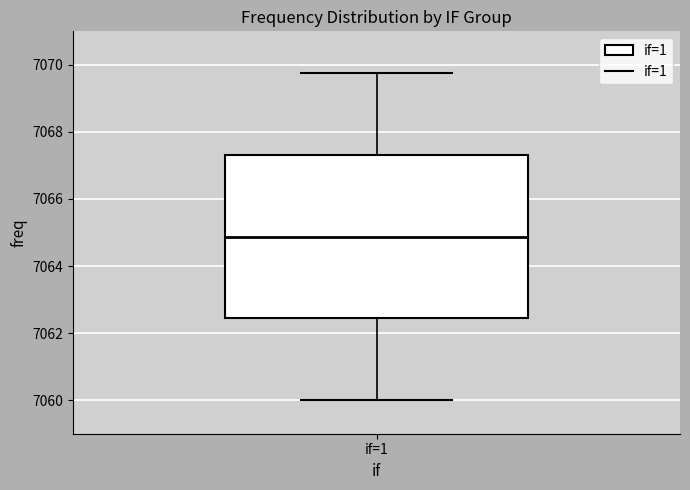

Transcribe this box plot: give where the median line is, the range the box spans, and where the two whiskers end, as read against the y-axis. The values are not printed on the chart, so give them approximately, as read against the axis.

median 7064.8, box 7062.4 to 7067.4, whiskers 7060.0 to 7069.8